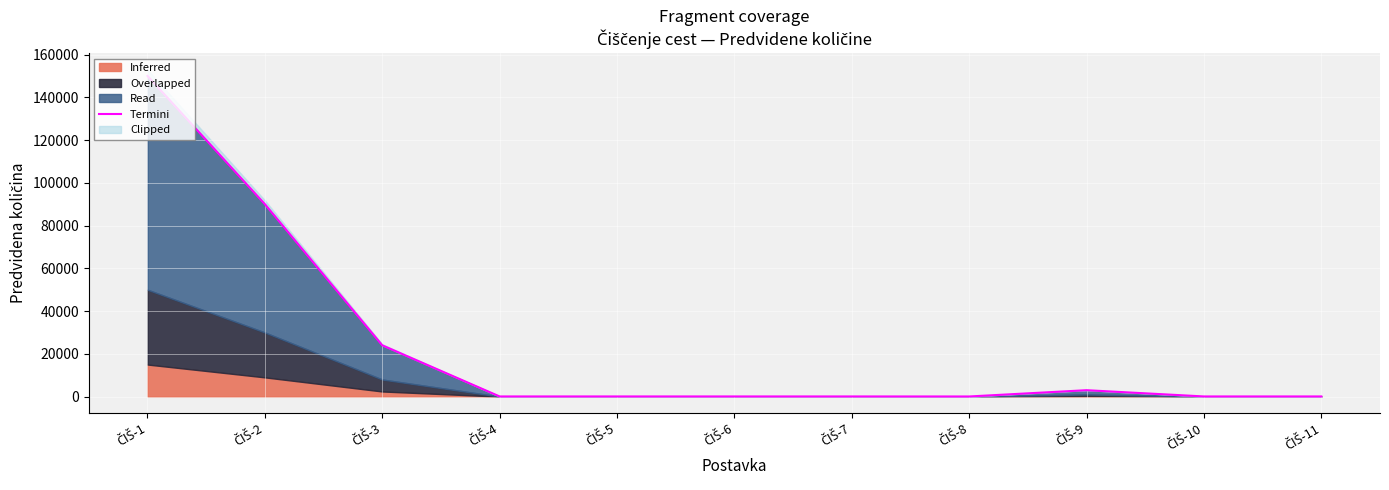

At which category does the data reach its first local valley?

ČIŠ-8